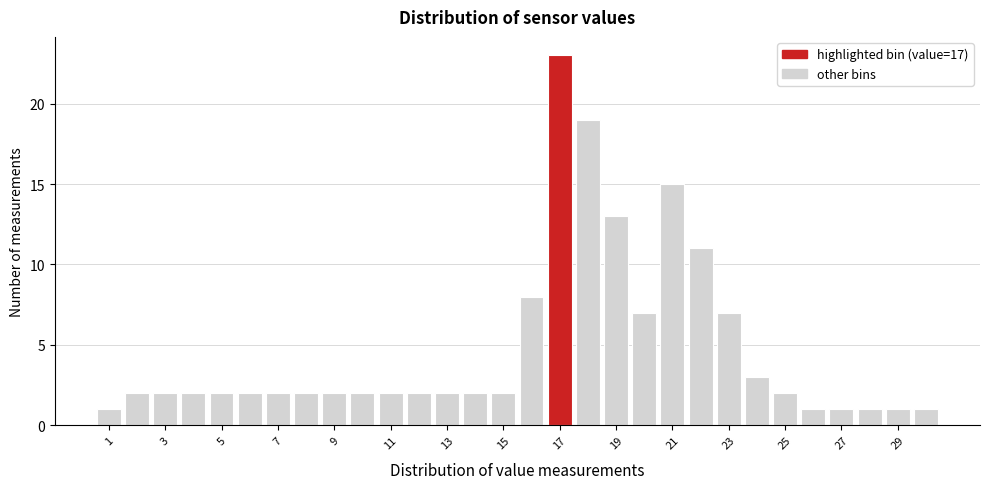

Which range on the x-axis has the tallest bar?

16.5 to 17.5